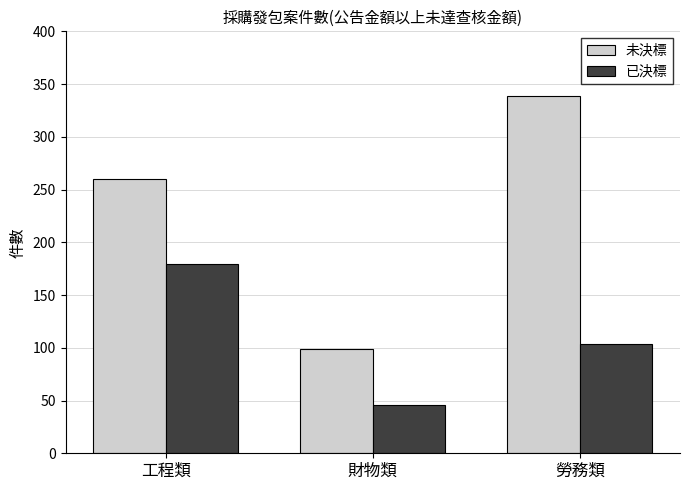

Is the value of 已決標 at 工程類 greater than the value of 未決標 at 勞務類?

No